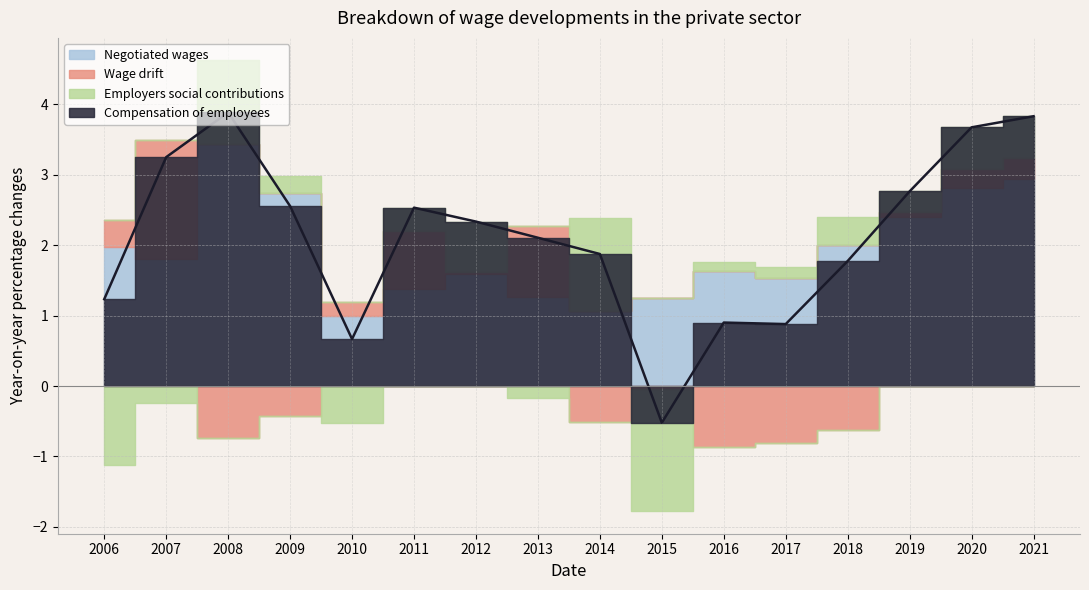

What are all the series names shown in the legend?

Negotiated wages, Wage drift, Employers social contributions, Compensation of employees